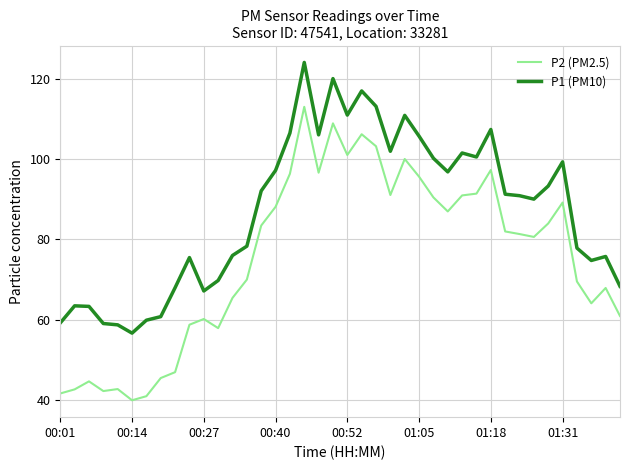

Which series has the widest spread of values?

P2 (PM2.5)